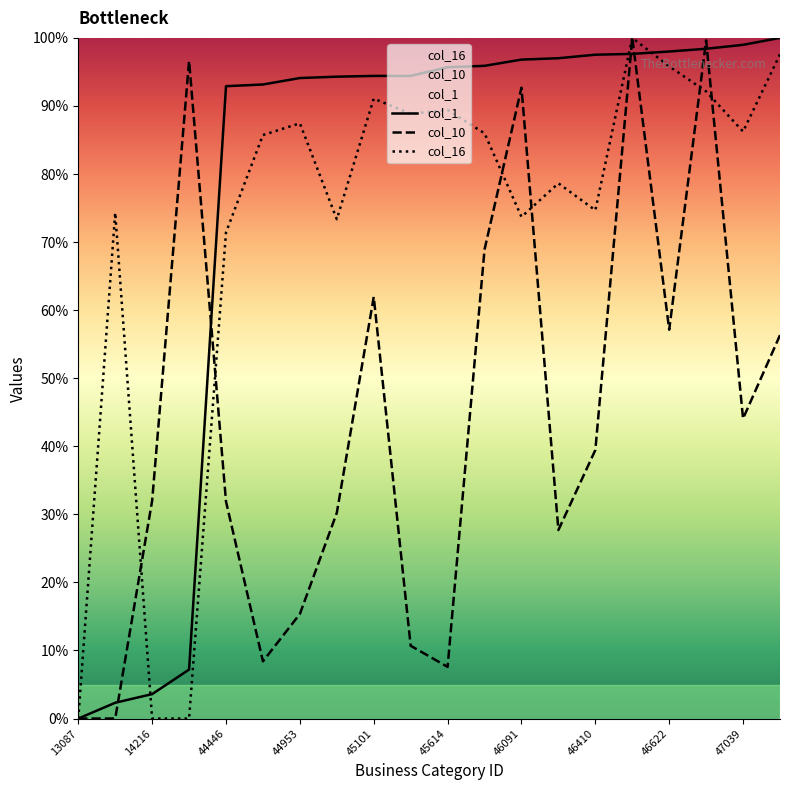

Which series changed the most between 13087 and 46410?

col_1